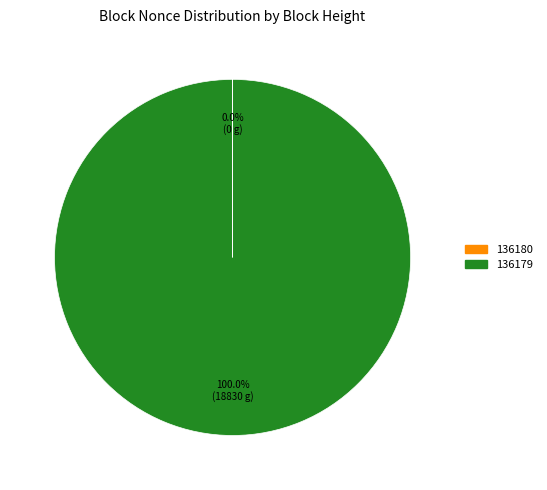

Is there any slice that represents more than half of the pie?

Yes